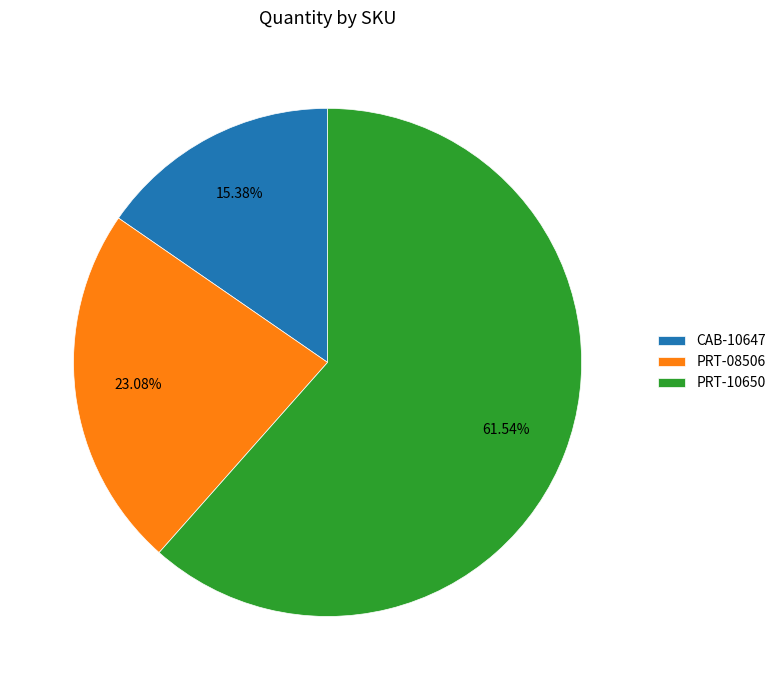

How many segments does this pie chart have?

3